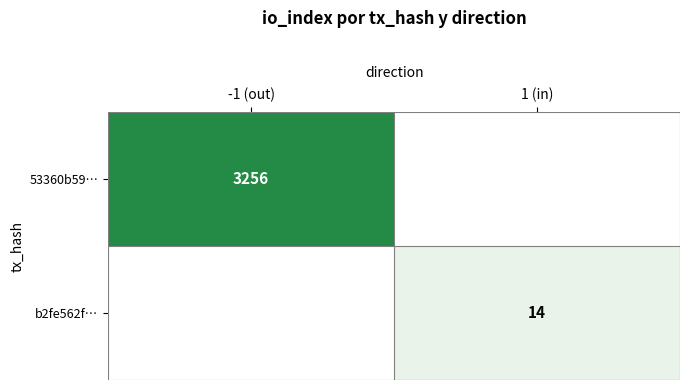

The b2fe562f… series shows 8 at 1 (in). True or false?

False